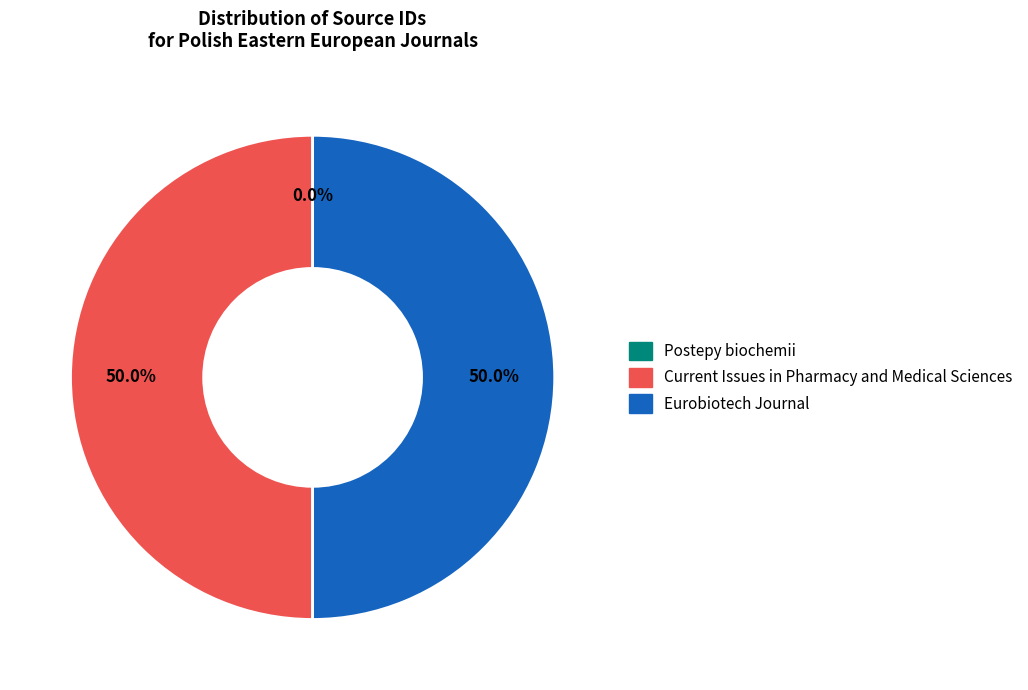

Approximately how many times larger is the value at Eurobiotech Journal compared to Current Issues in Pharmacy and Medical Sciences?

1.0